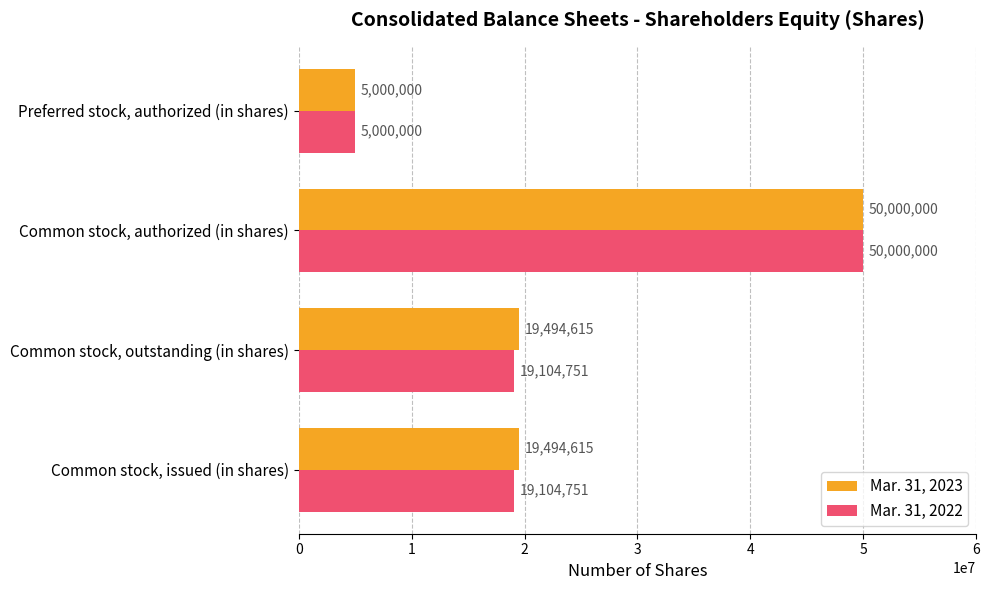

What is the approximate value of Mar. 31, 2022 at Common stock, authorized (in shares), to the nearest 50?

50000000